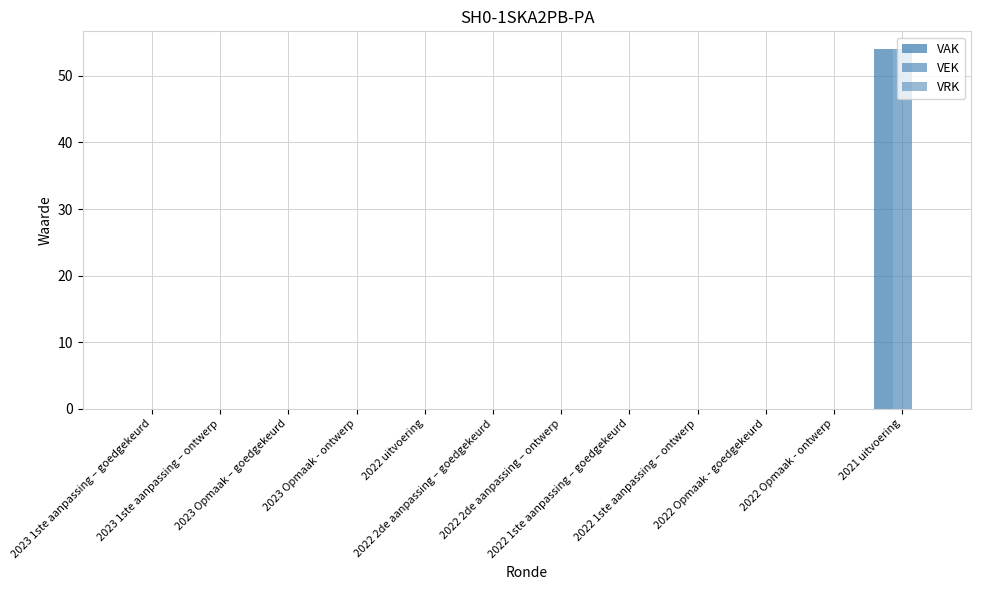

Which series has the widest spread of values?

VAK